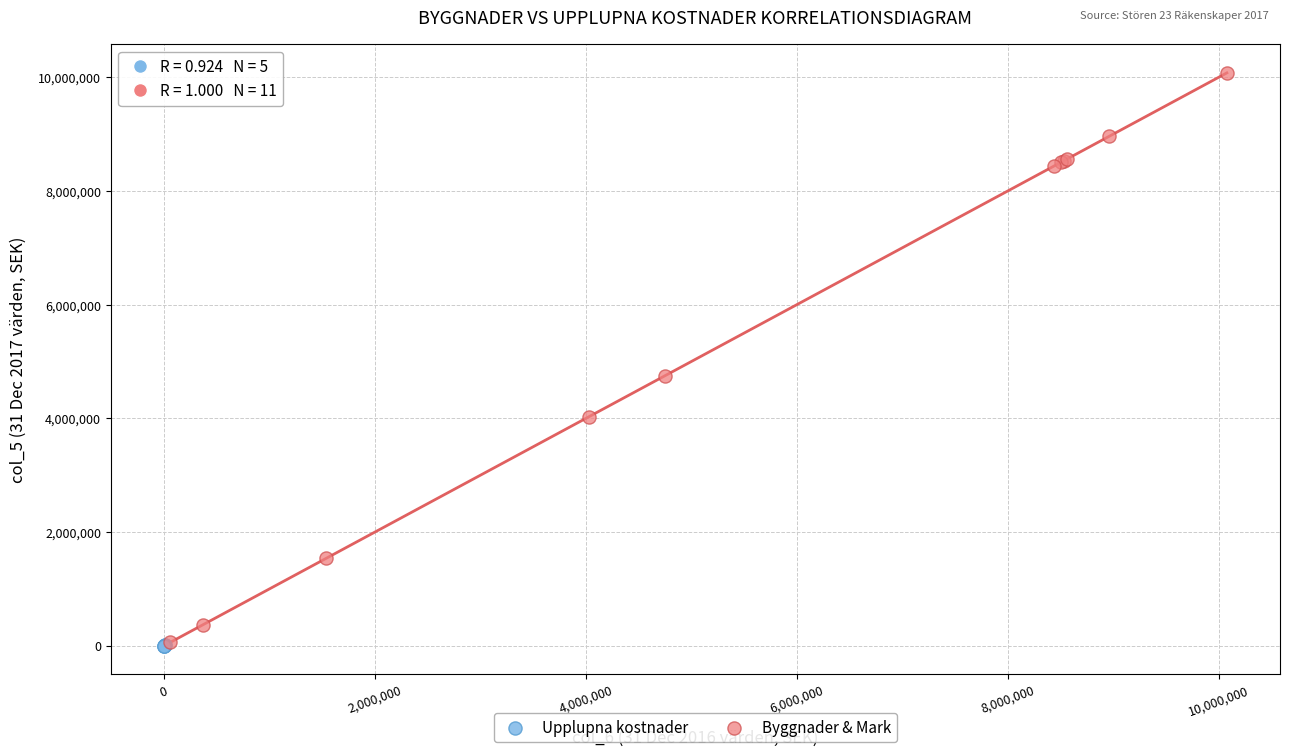

What are all the series names shown in the legend?

Upplupna kostnader, Byggnader & Mark